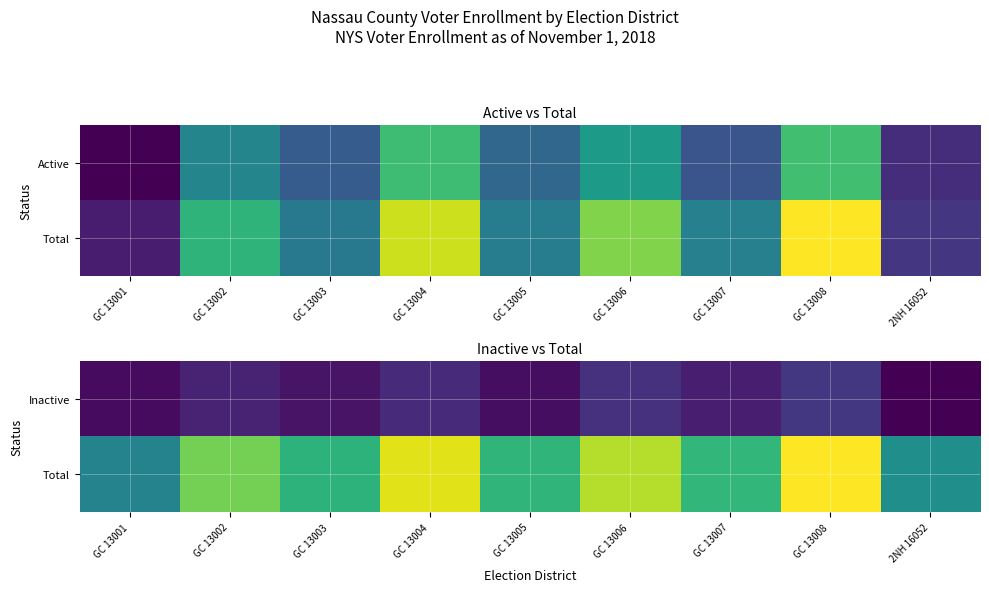

Rank the series at GC 13004 from highest to lowest value.

Total, Inactive